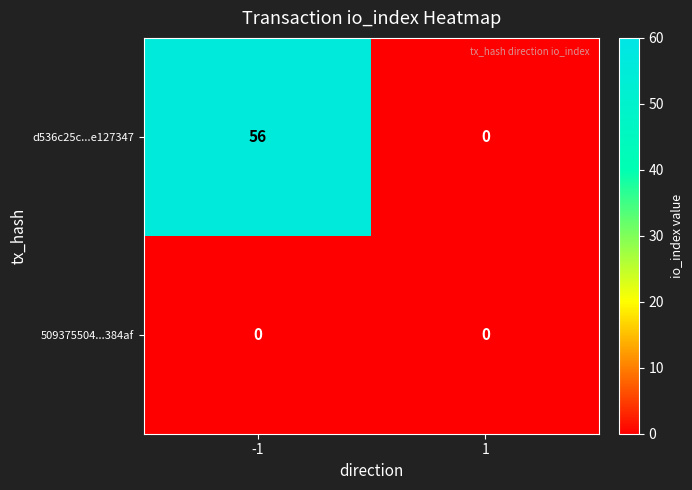

Reading left to right, extract all data points from this chart.

d536c25c...e127347: -1=56	1=0
509375504...384af: -1=0	1=0